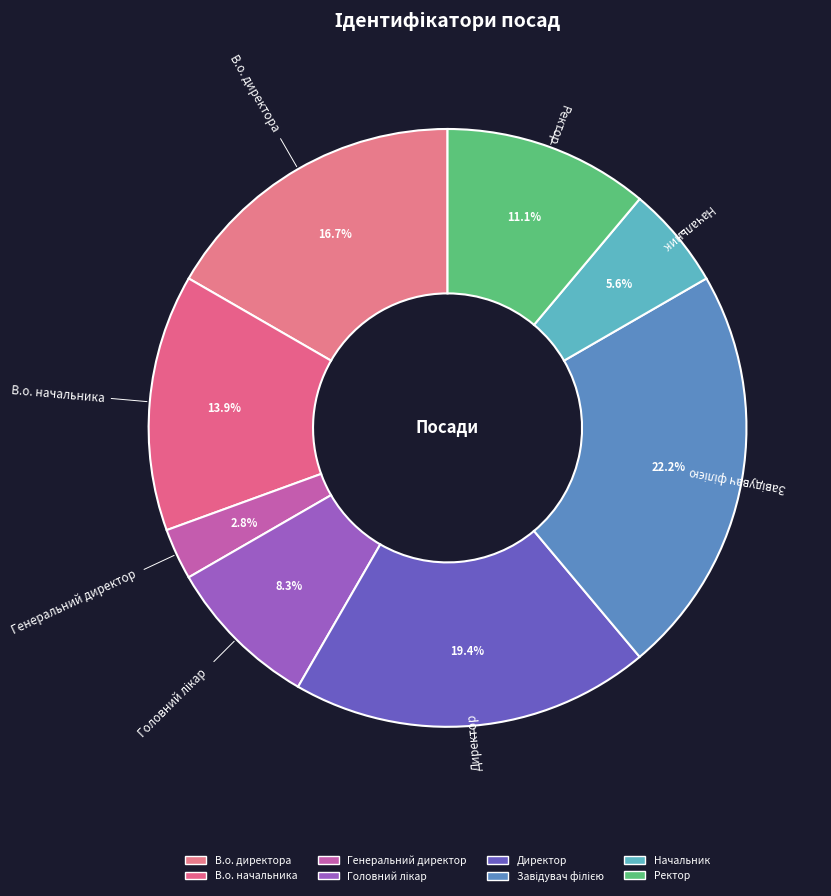

Which has a higher value, Генеральний директор or Головний лікар?

Головний лікар